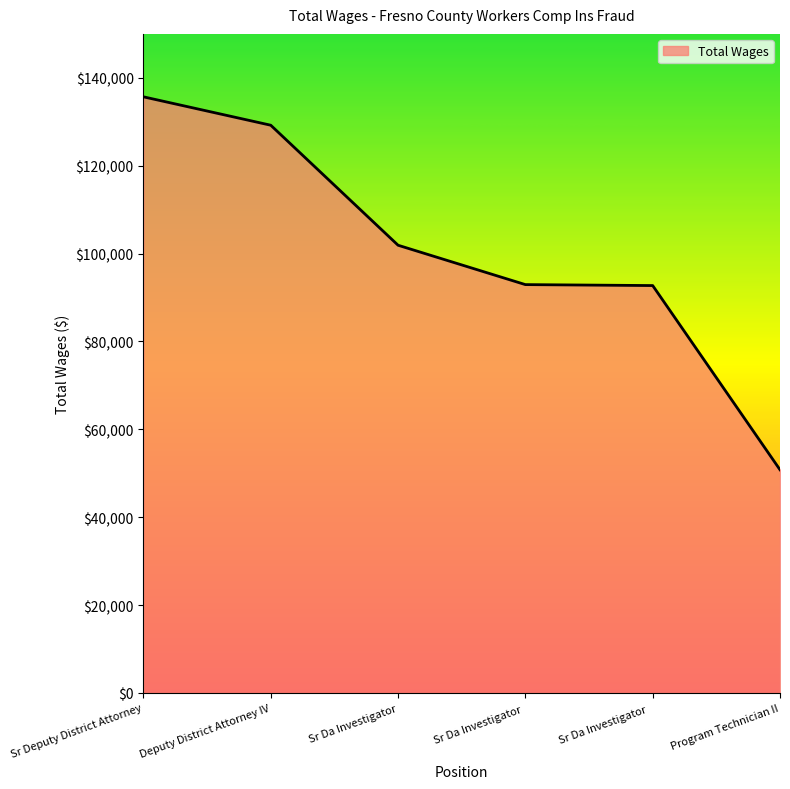

The chart shows a value of 129214 at Deputy District Attorney IV. True or false?

True